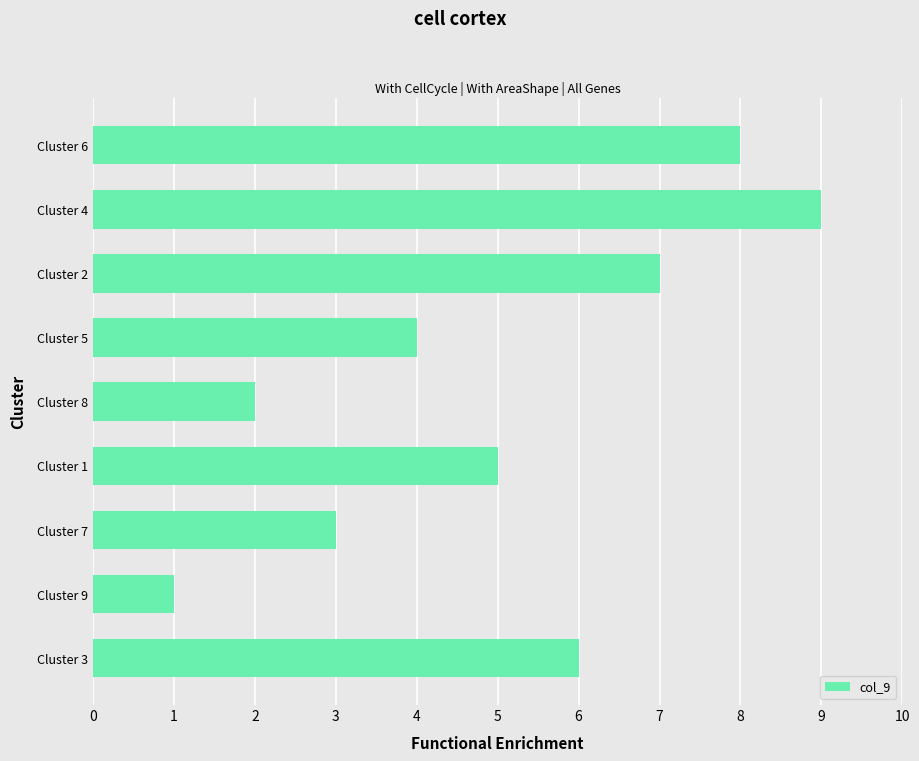

What is the average value?

5